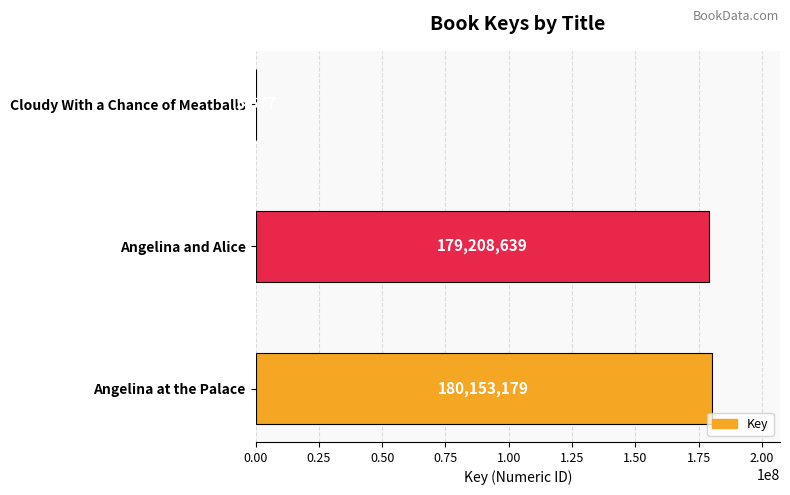

Are the bars horizontal?

Yes